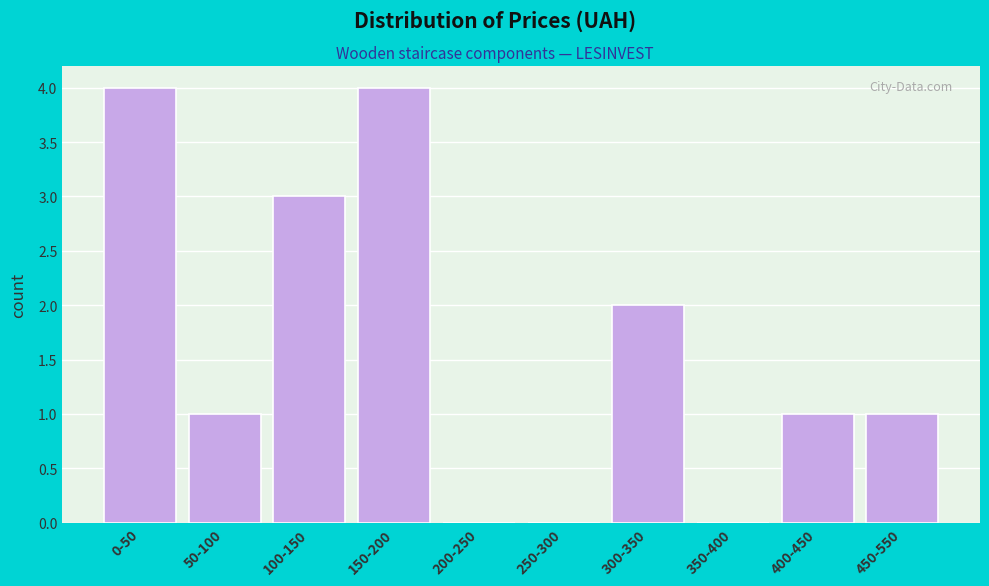

Reading left to right, what are all the values shown in this chart?

0-50=4	50-100=1	100-150=3	150-200=4	200-250=0	250-300=0	300-350=2	350-400=0	400-450=1	450-550=1